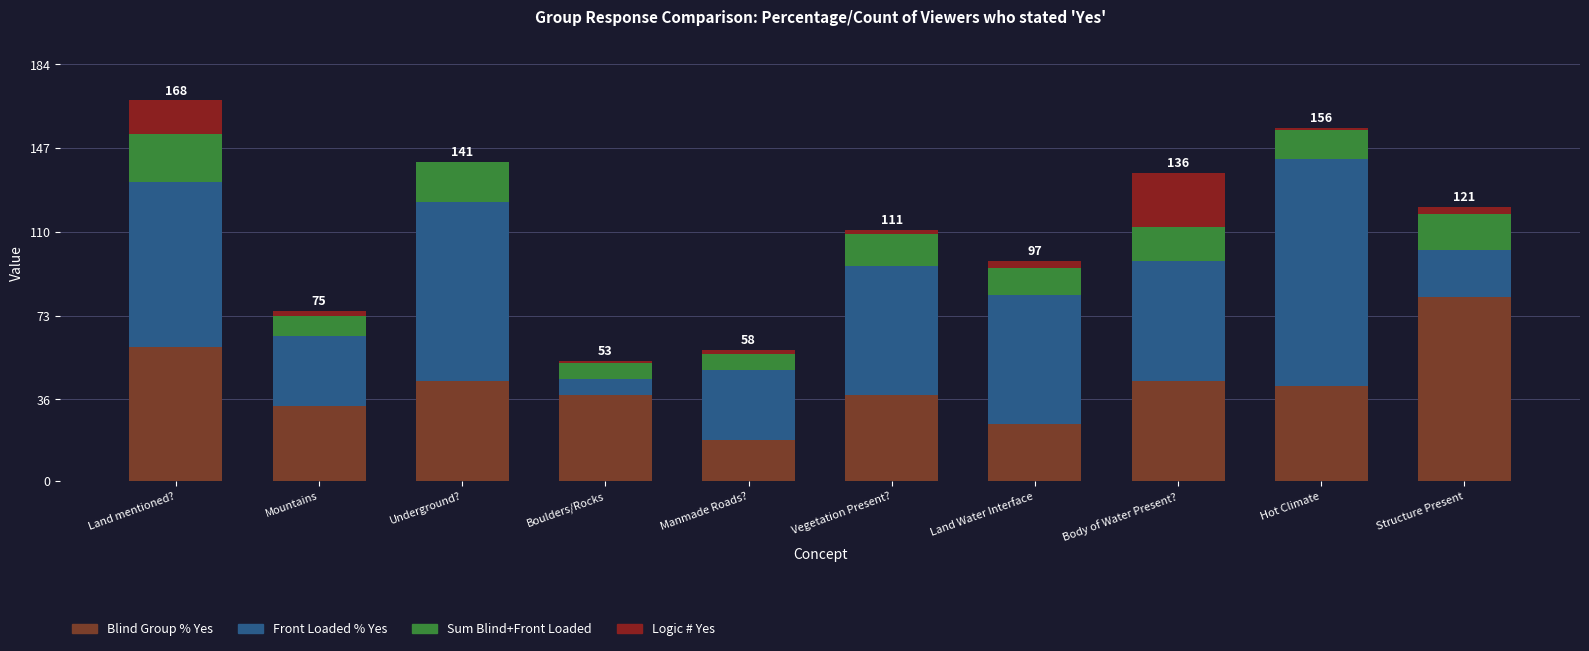

True or false: Front Loaded % Yes has a value of 7 at Structure Present.

False